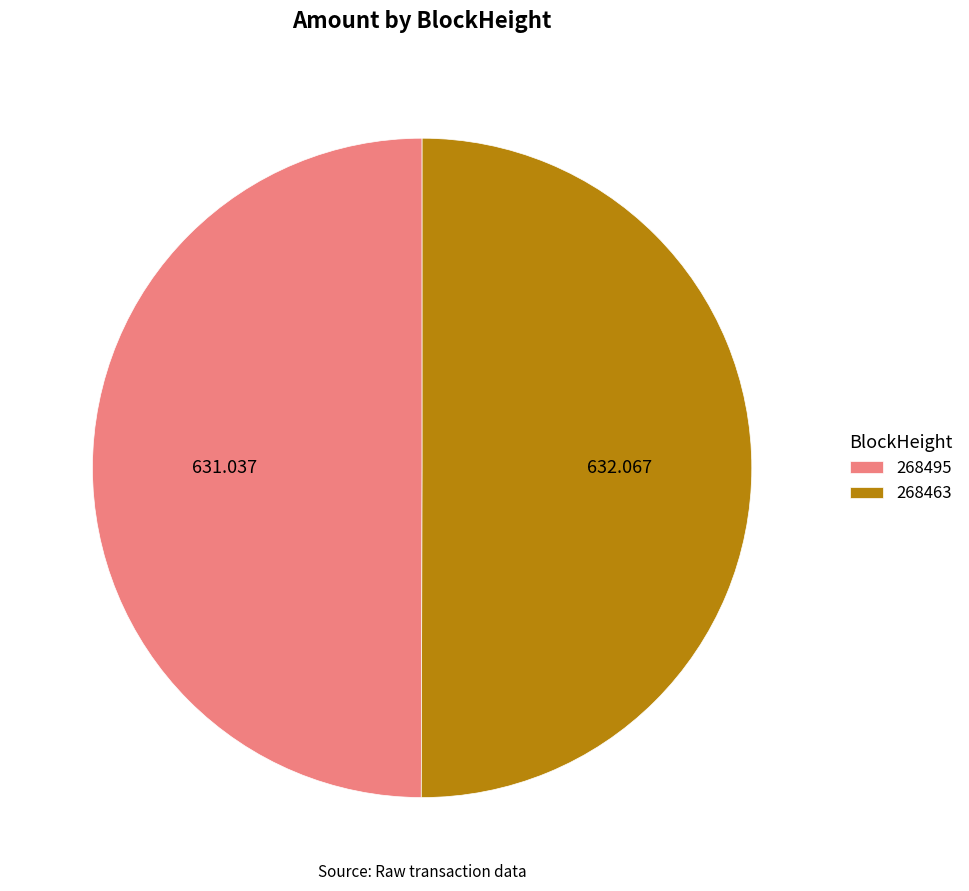

Combined, do 268495 and 268463 account for over 50%?

Yes